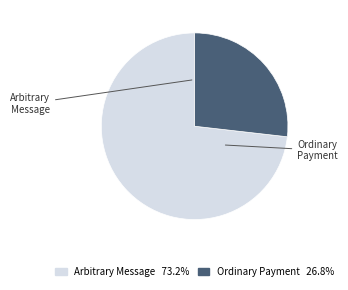

Which has a higher value, Arbitrary Message or Ordinary Payment?

Arbitrary Message